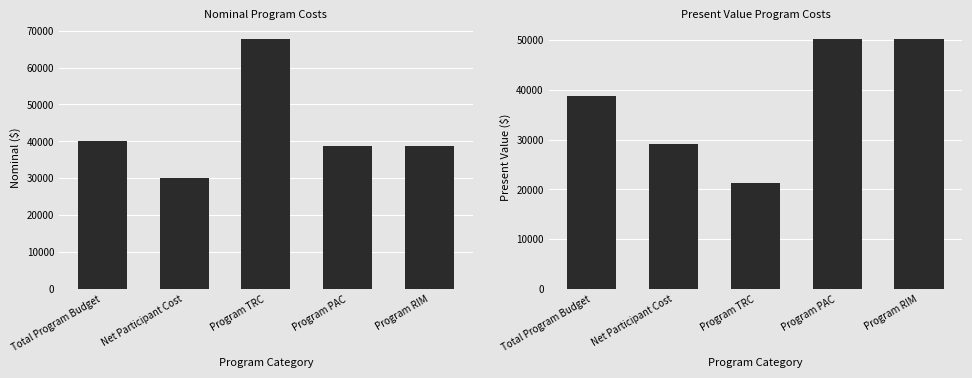

What is the sum of all Present Value values?

189724.7